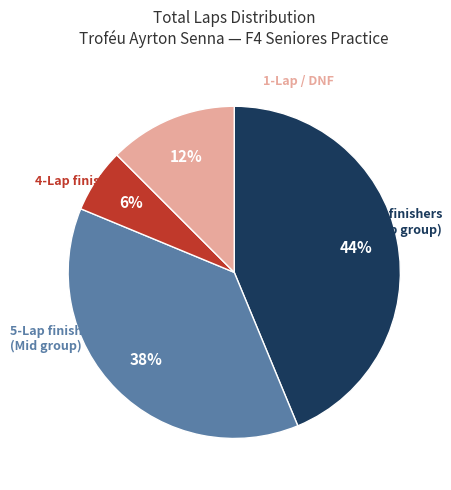

Is there a majority slice in this chart?

No